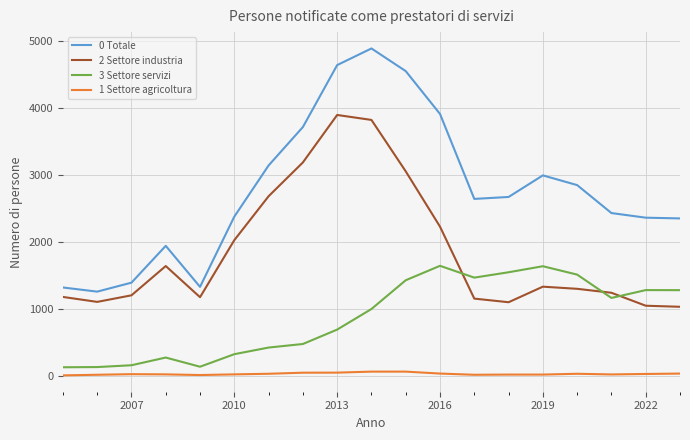

Which series has the largest range (max minus min)?

0 Totale